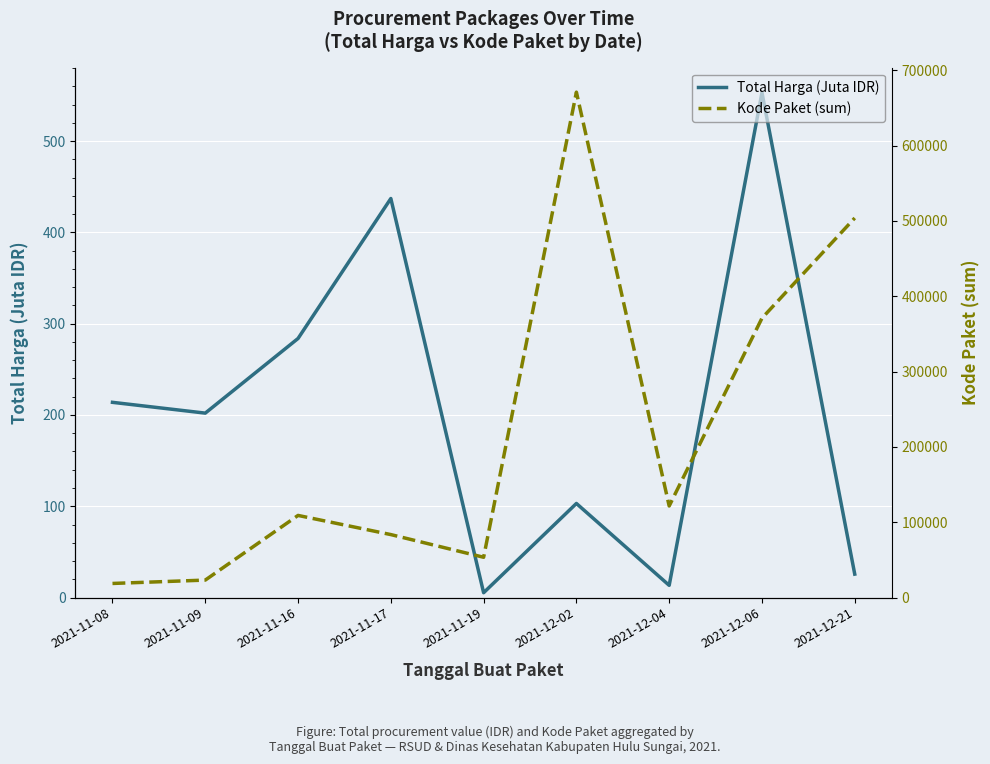

How many lines are shown in the chart?

2